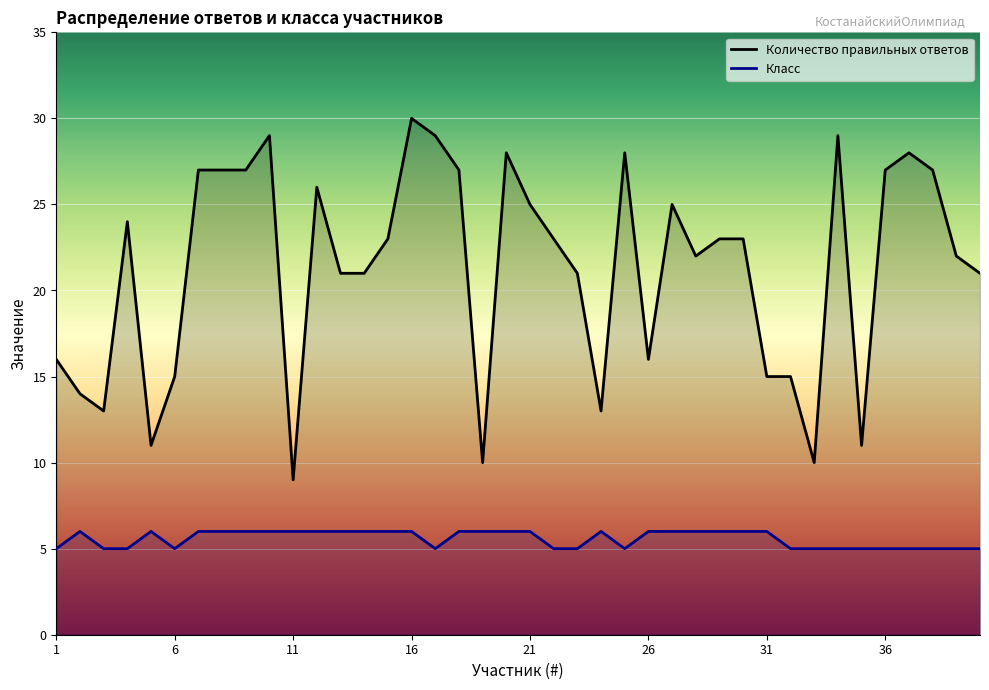

True or false: Класс and Количество правильных ответов intersect in this chart.

False